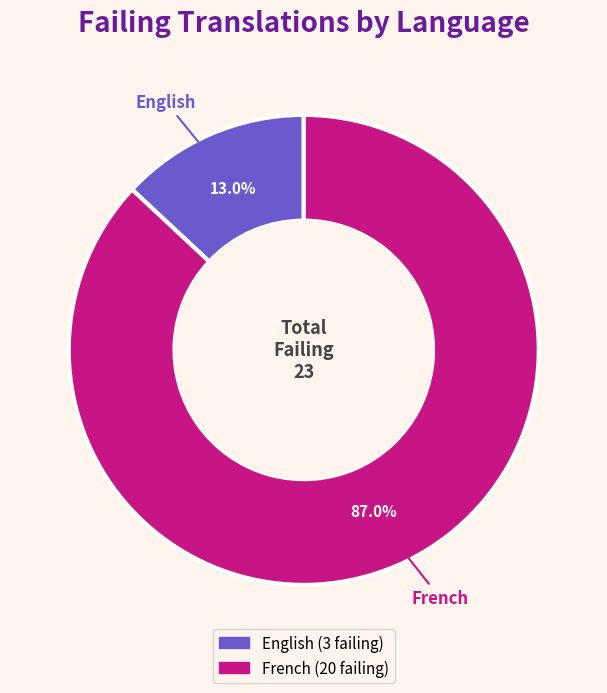

Which category has the biggest portion of the pie?

French